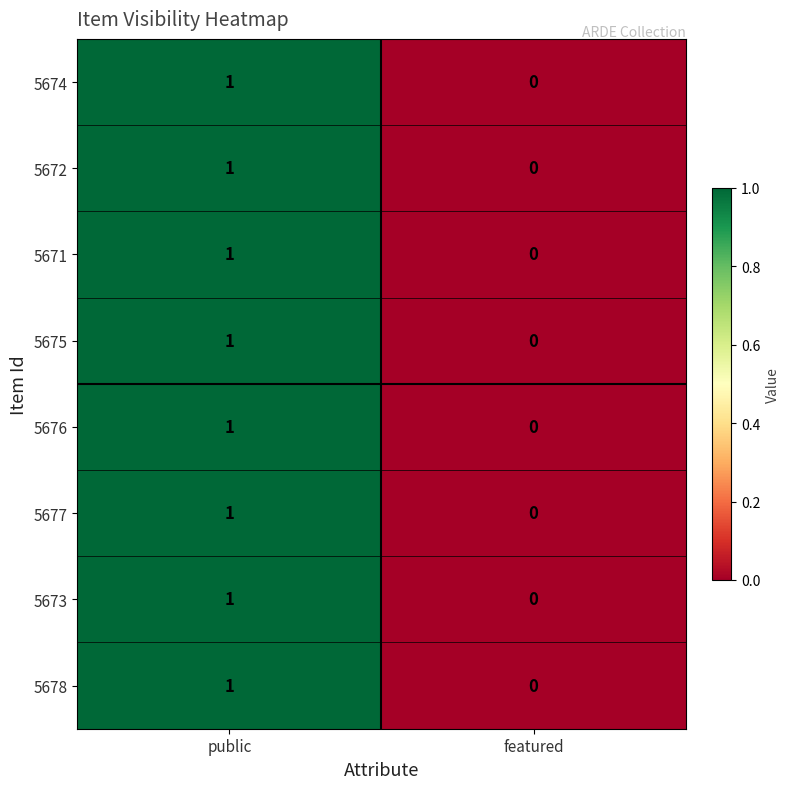

What is the total value across all series at public?

8